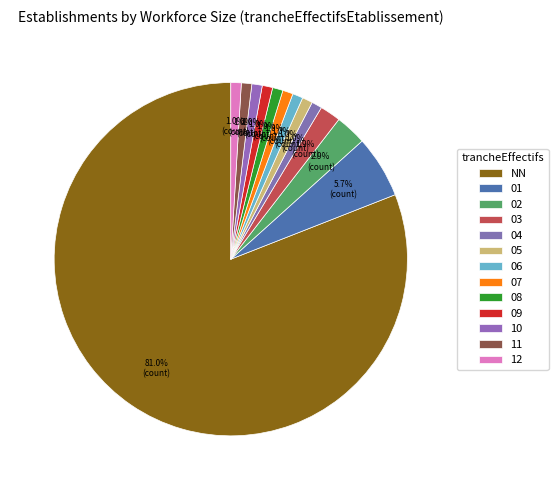

Which category has the smallest portion of the pie?

04